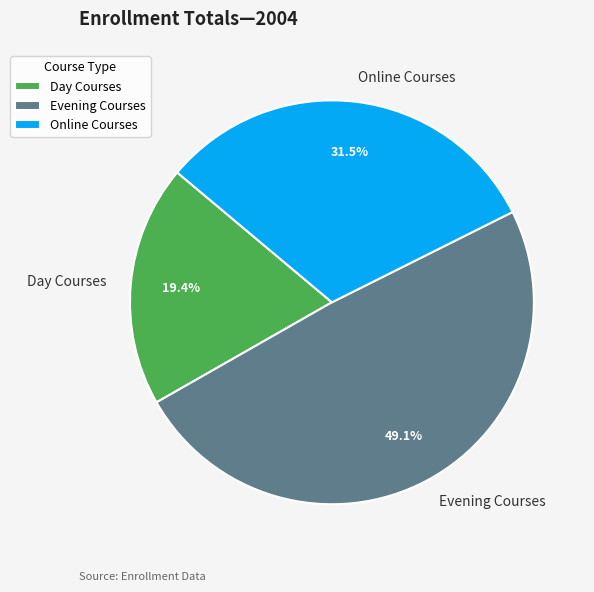

What is the largest slice in the pie chart?

Evening Courses